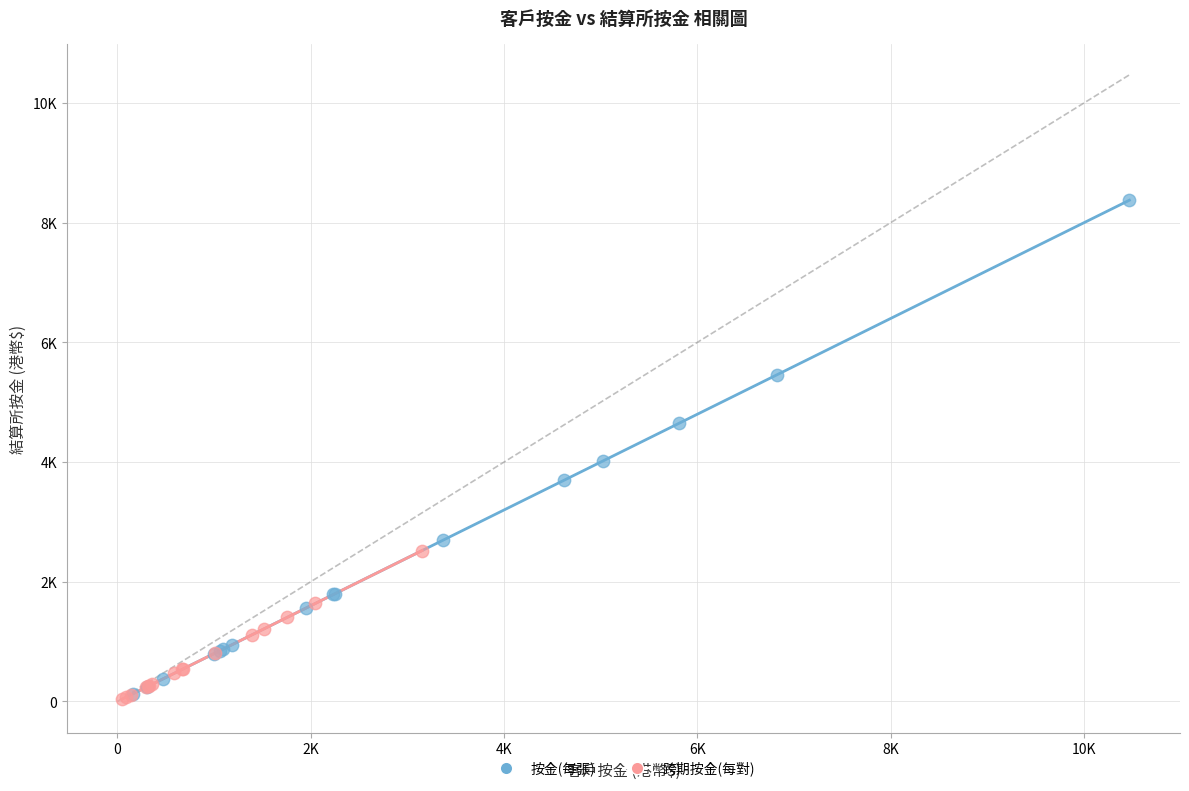

What are all the series names shown in the legend?

按金(每張), 跨期按金(每對)